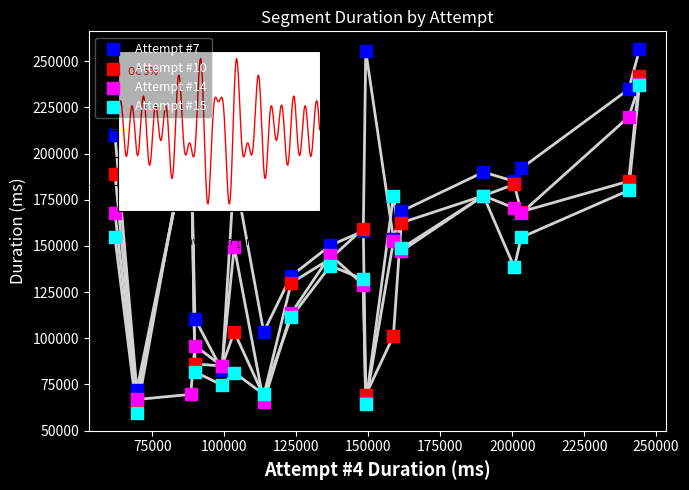

What are all the series names shown in the legend?

Attempt #7, Attempt #10, Attempt #14, Attempt #15